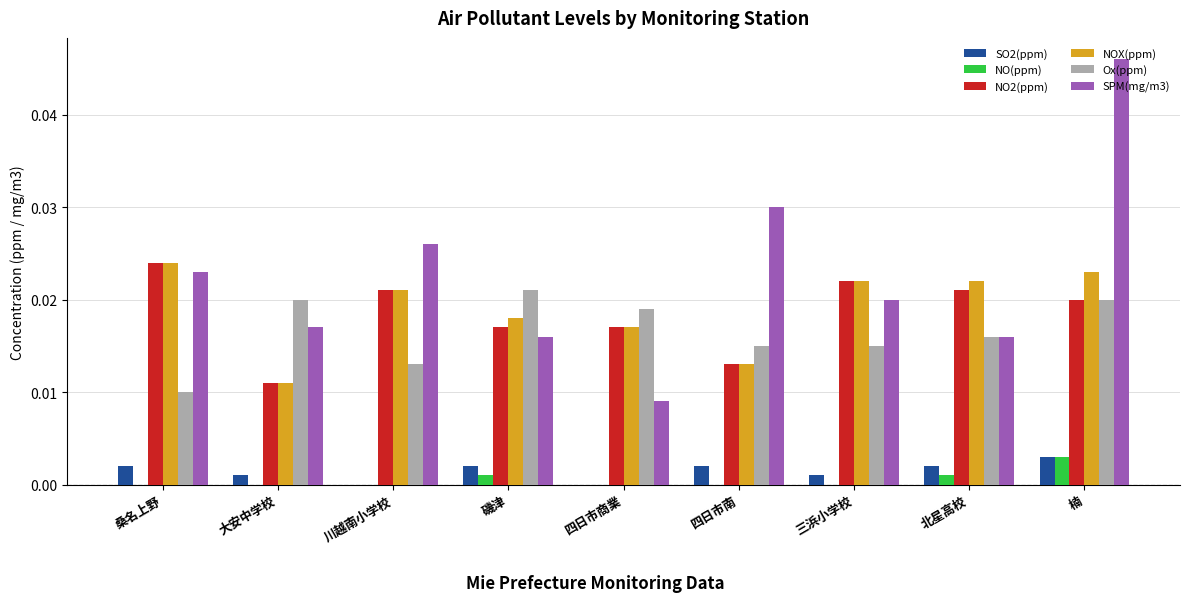

Are the bars grouped side by side (vs. stacked)?

Yes